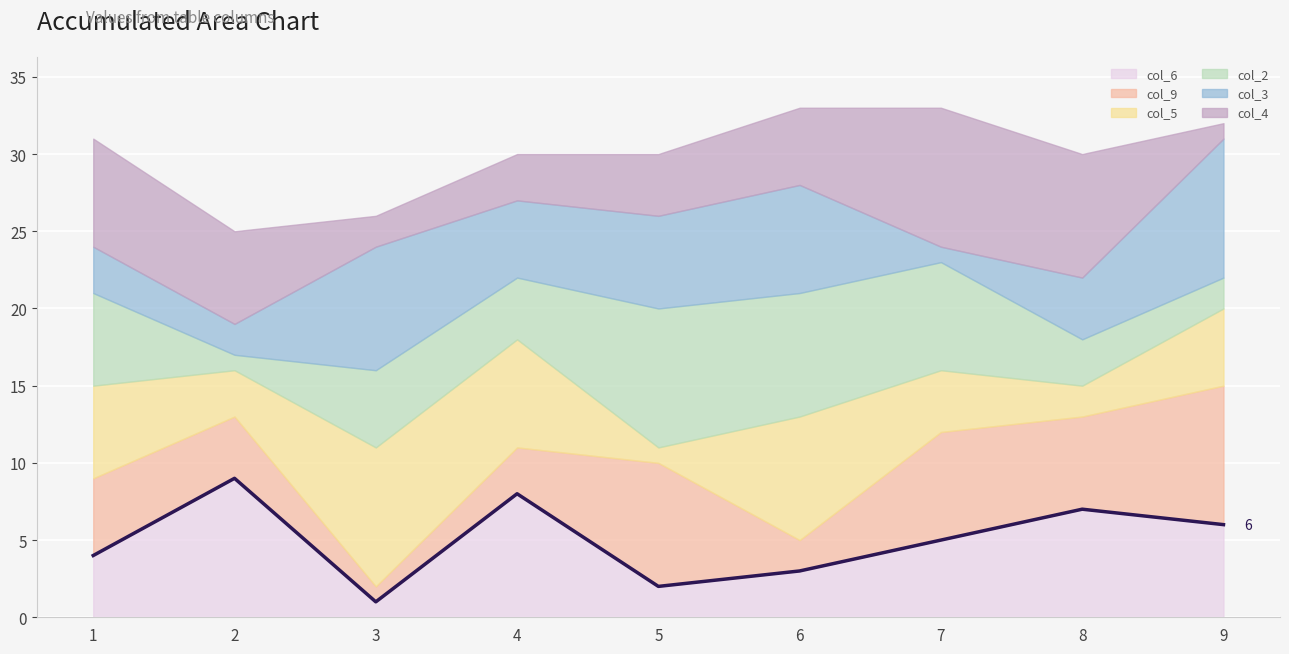

What are all the series names shown in the legend?

col_6, col_9, col_5, col_2, col_3, col_4